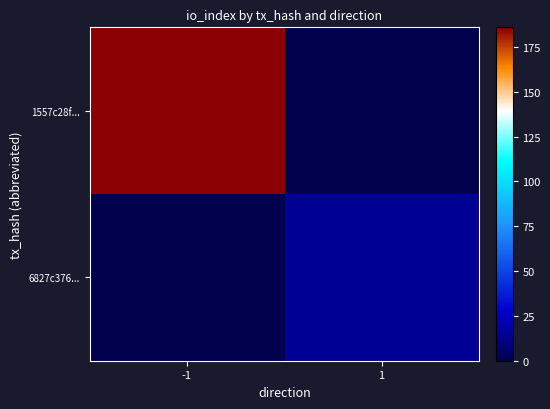

Reading left to right, what are all the values shown in this chart?

1557c28f...: -1=186	1=0
6827c376...: -1=0	1=15